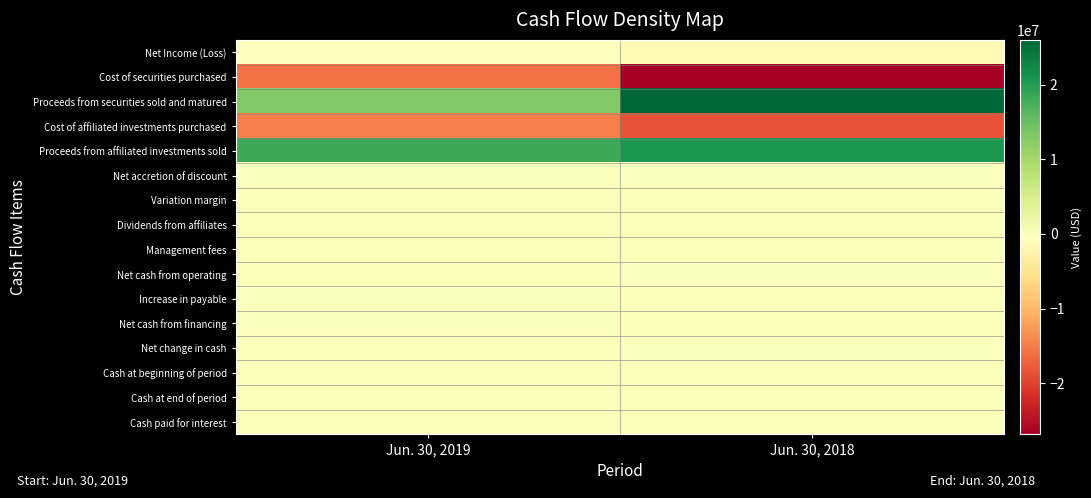

Between Jun. 30, 2019 and Jun. 30, 2018, which series saw the biggest shift?

Proceeds from securities sold and matured